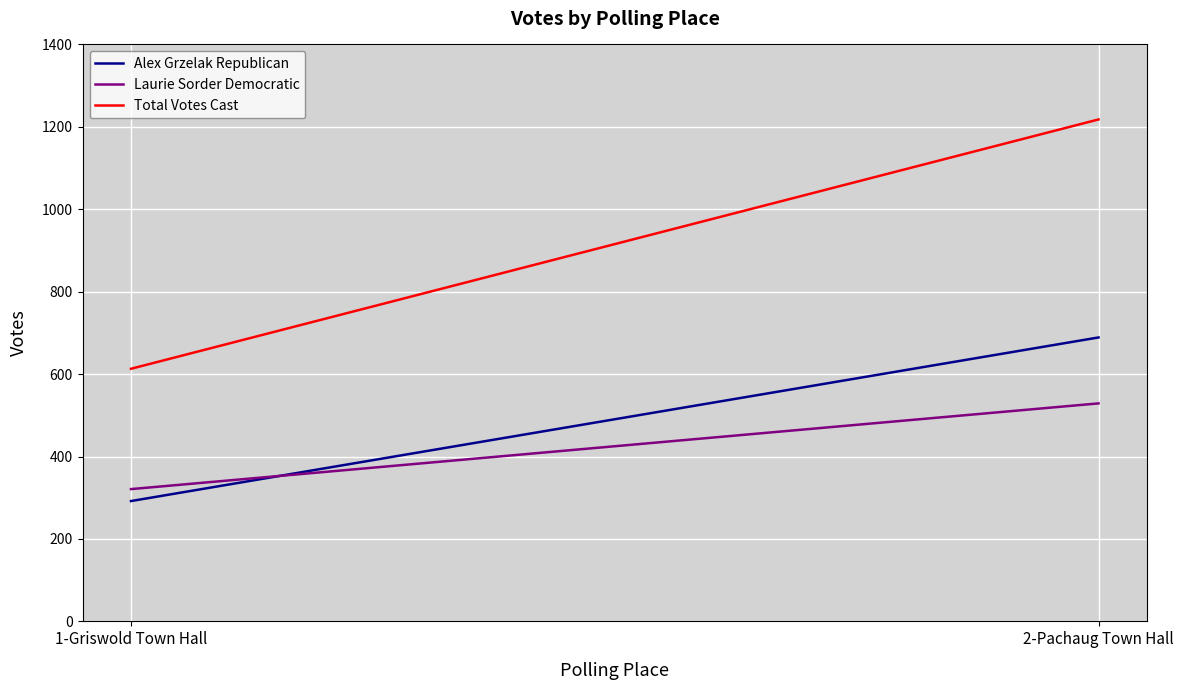

Which series has the largest total across all categories?

Total Votes Cast